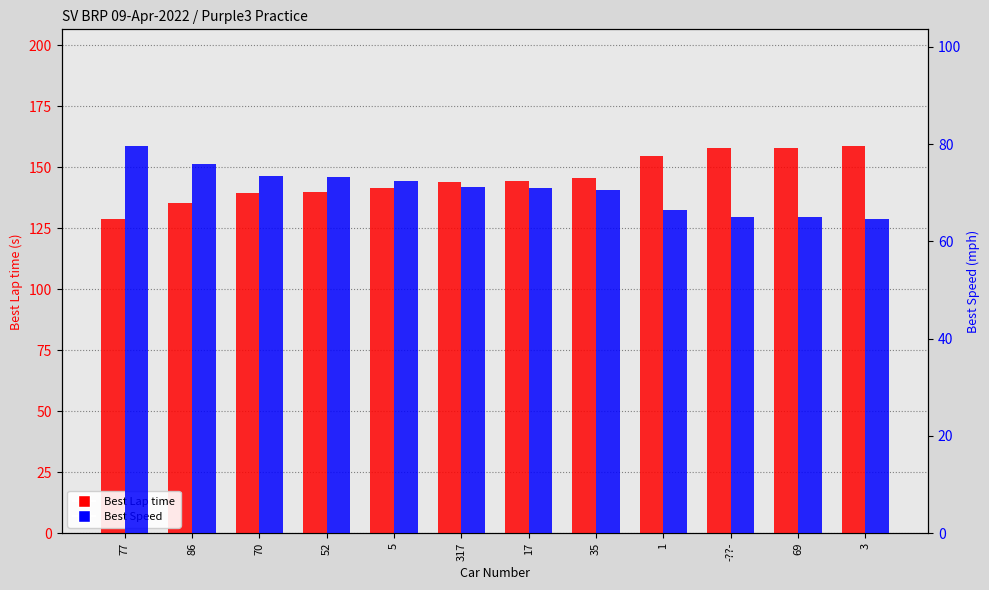

Reading right to left, extract all data points from this chart.

Best Lap time: 3=158.9	69=158.0	-??-=158.0	1=154.5	35=145.4	17=144.6	317=144.1	5=141.6	52=140.0	70=139.6	86=135.3	77=128.8
Best Speed: 3=64.6	69=65.0	-??-=65.0	1=66.4	35=70.6	17=71.0	317=71.2	5=72.5	52=73.3	70=73.5	86=75.8	77=79.7